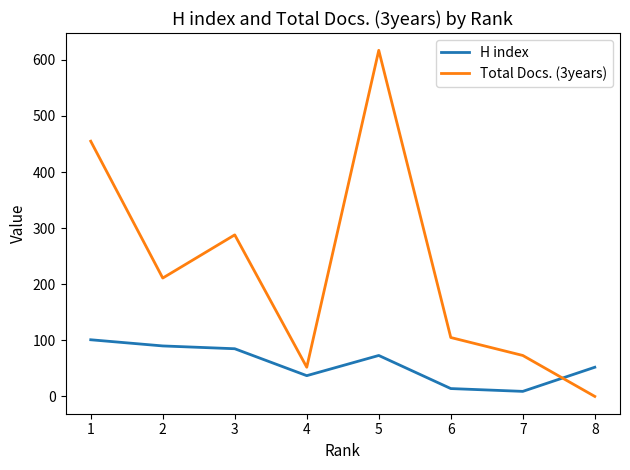

What is the difference between the highest and lowest values at 4?

15